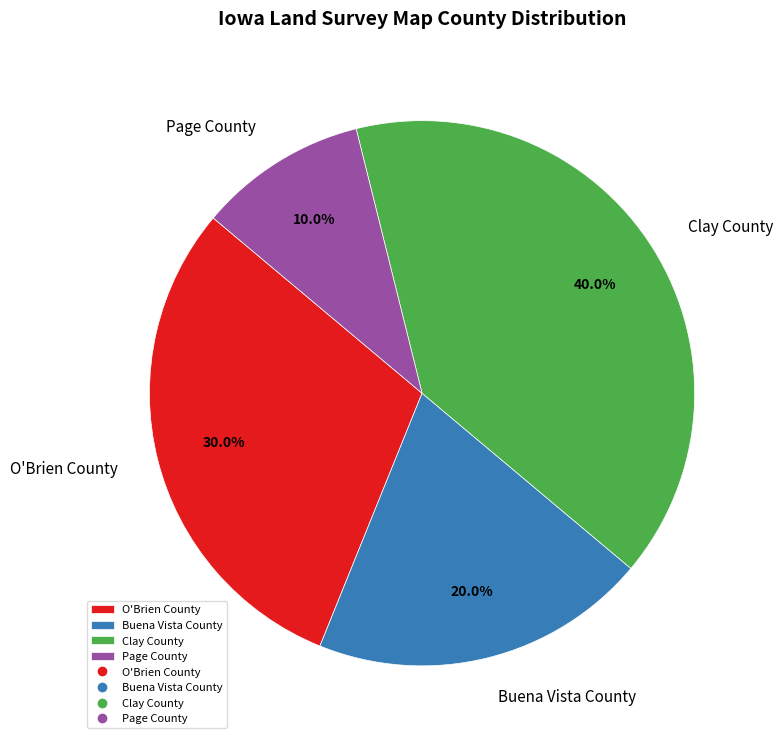

What is the largest slice in the pie chart?

Clay County